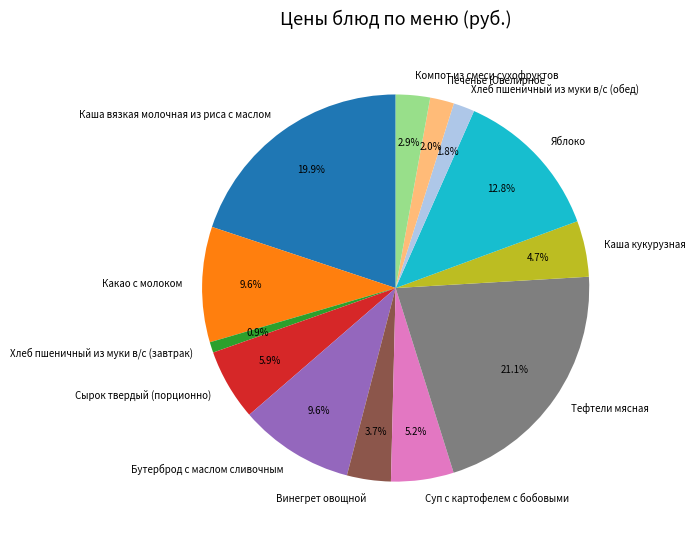

Which slice is the largest?

Тефтели мясная